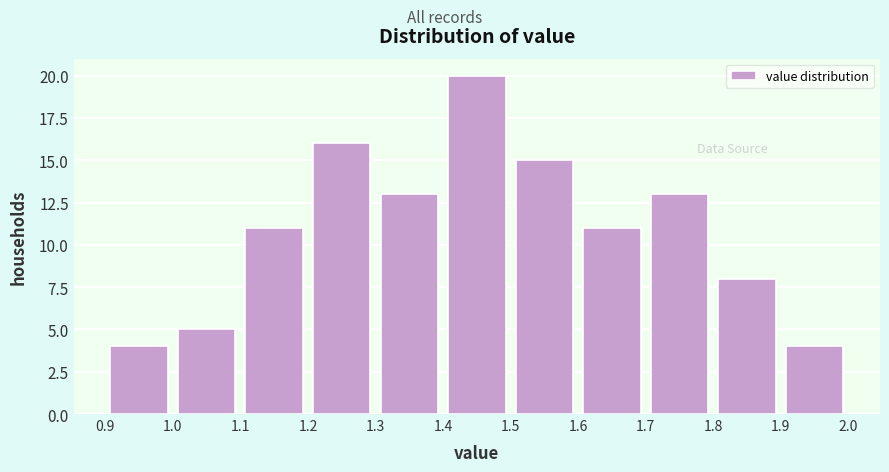

Which range on the x-axis has the tallest bar?

1.4 to 1.5